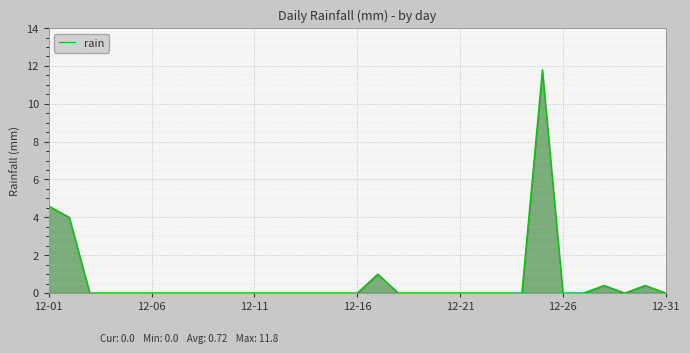

What is the change in value from 12-01 to 12-06?

-4.6